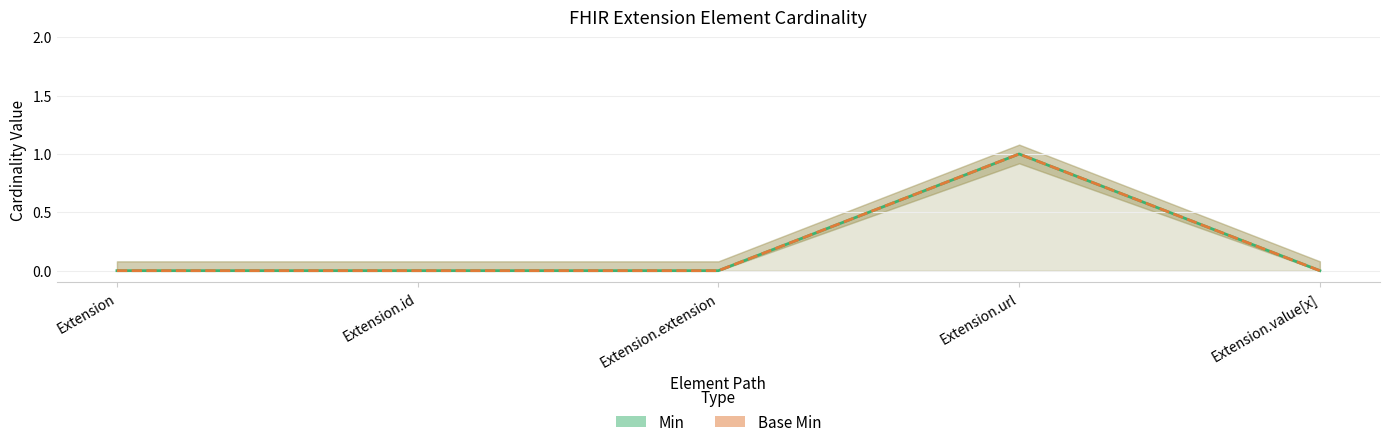

The value of Base Min at Extension.extension is 0. True or false?

True